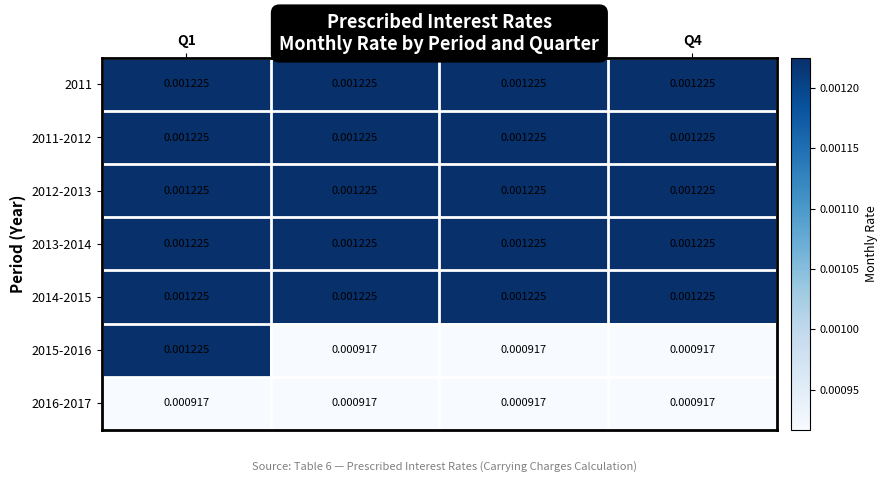

Is the value of 2016-2017 at Q3 greater than the value of 2011 at Q1?

No